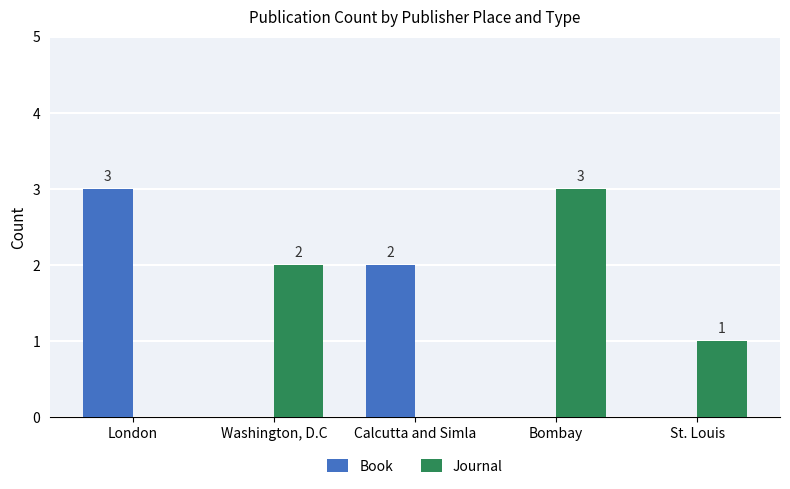

Are the bars horizontal?

No